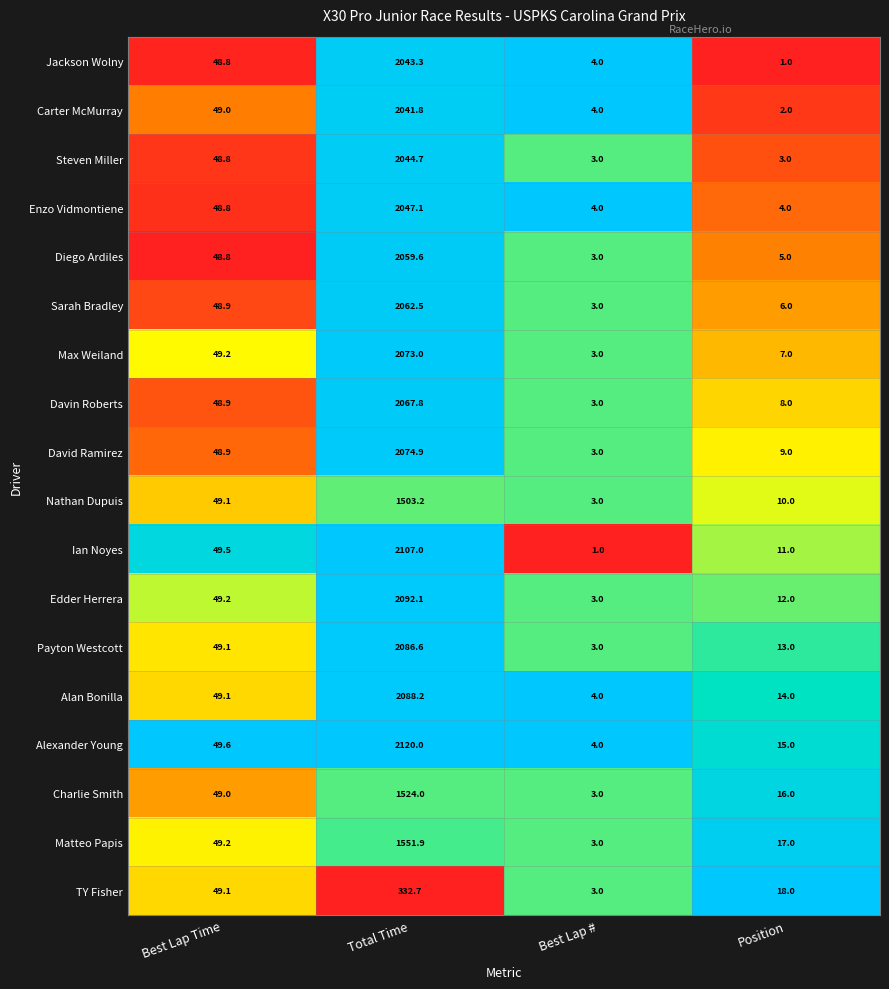

Is the value of Ian Noyes at Total Time greater than the value of Enzo Vidmontiene at Best Lap #?

Yes